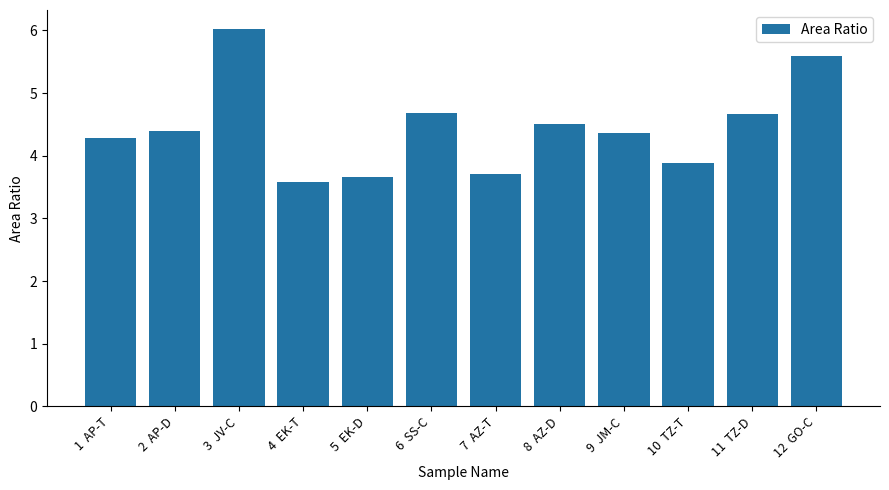

What is the average value?

4.4